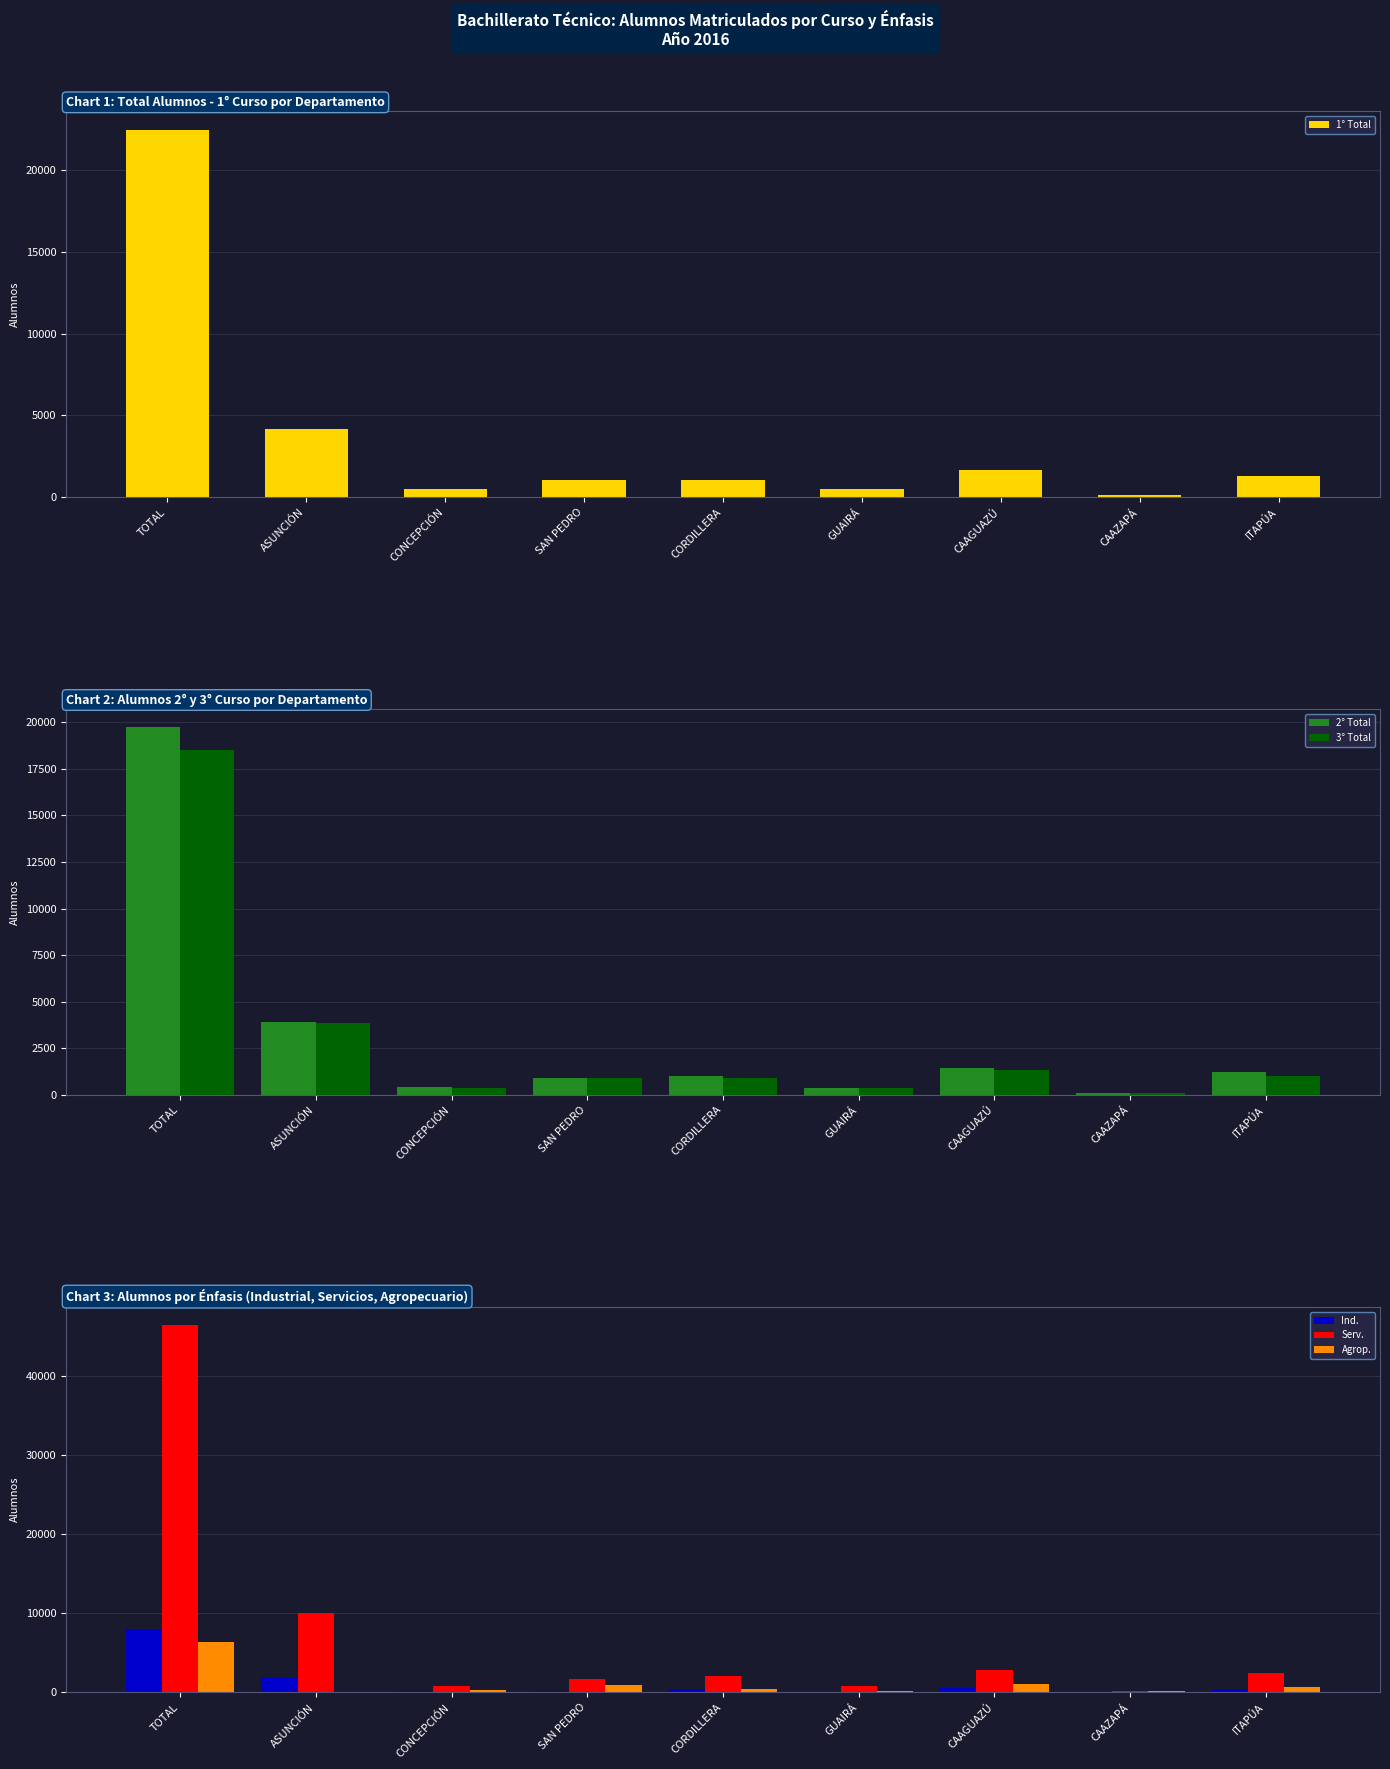

At which label does 1° Total reach its minimum?

CAAZAPÁ